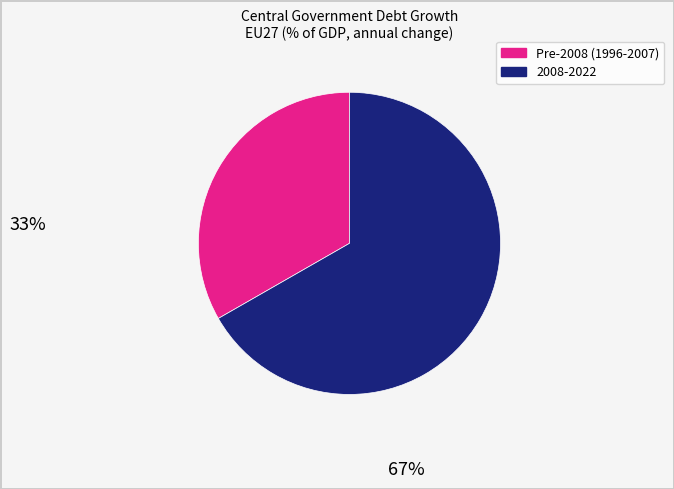

Does any single category account for the majority?

Yes